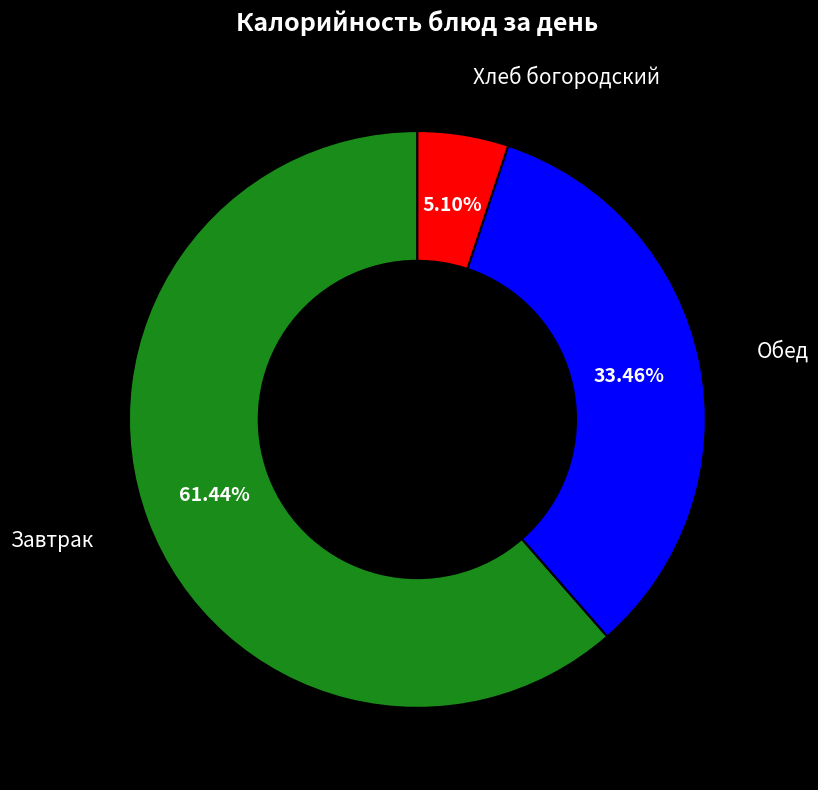

Which slice is the largest?

Завтрак